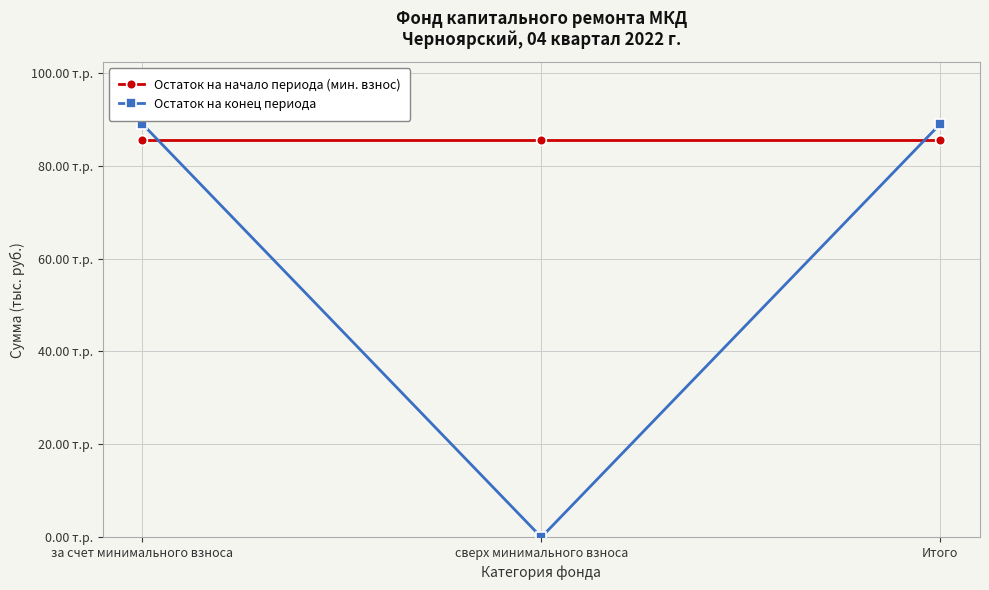

The Остаток на начало периода (мин. взнос) series shows 55.2 at Итого. True or false?

False